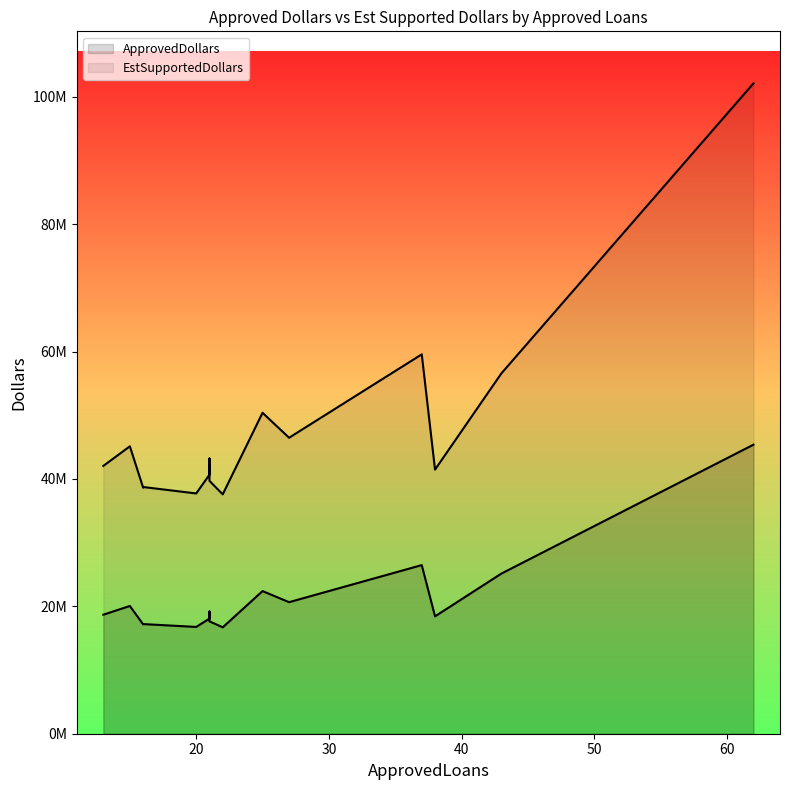

Which category has the lowest value in the EstSupportedDollars series?

22